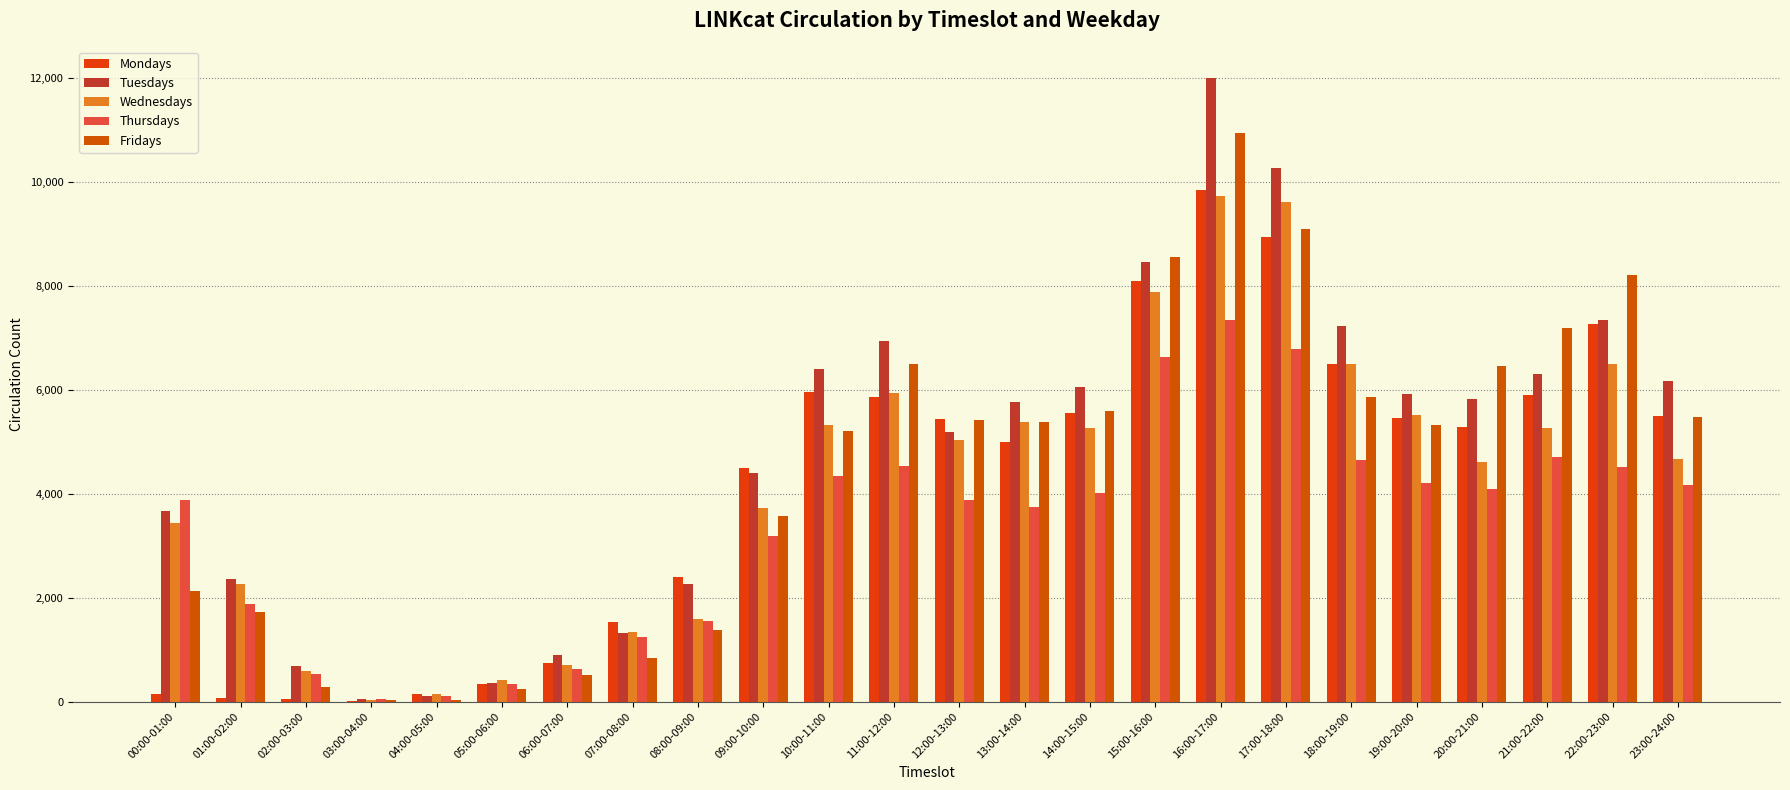

How many categories are shown in the chart?

24